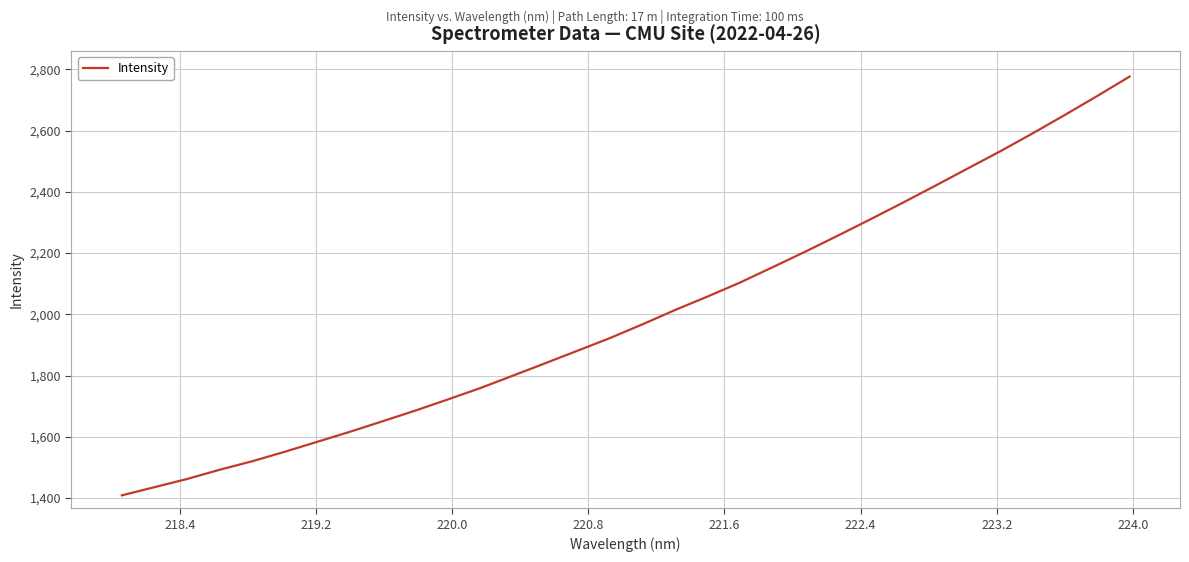

What is the minimum value shown in the chart?

1408.6